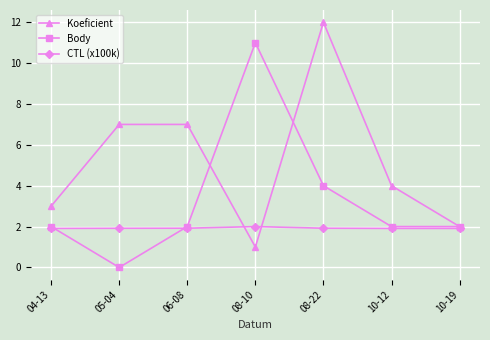

At how many categories does at least one series exceed 10?

2